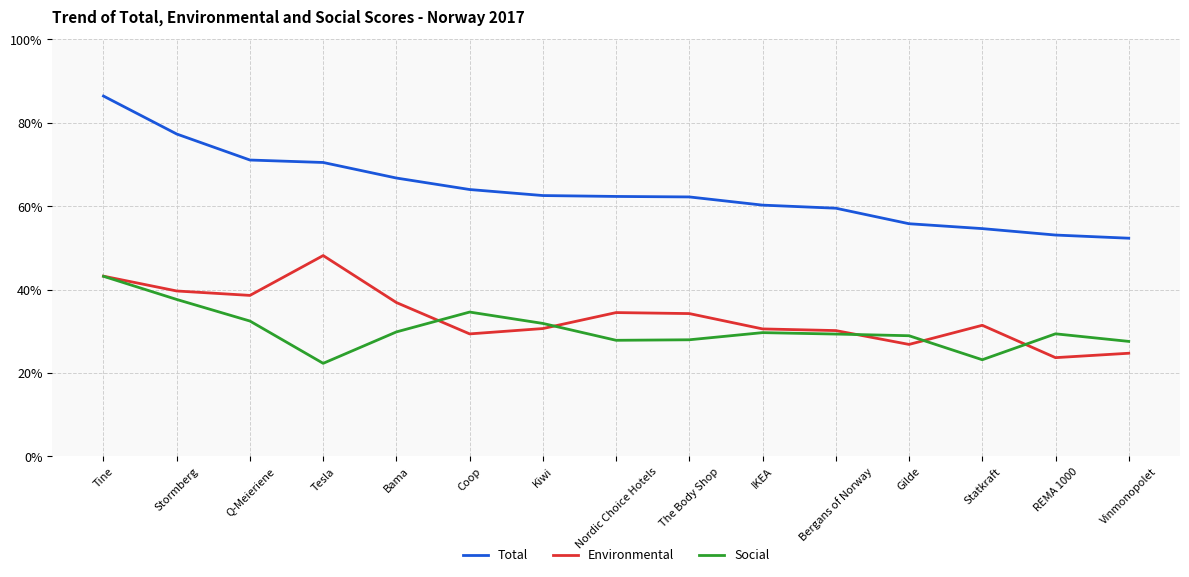

What are all the series names shown in the legend?

Total, Environmental, Social